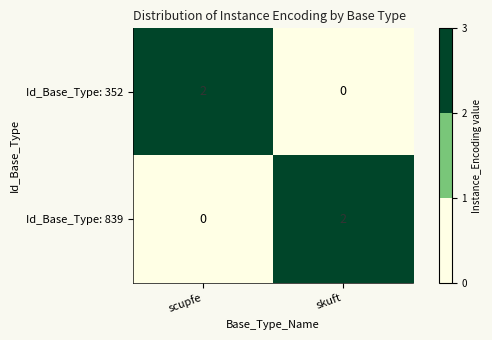

Is it true that Id_Base_Type: 352 equals 2 at scupfe?

True